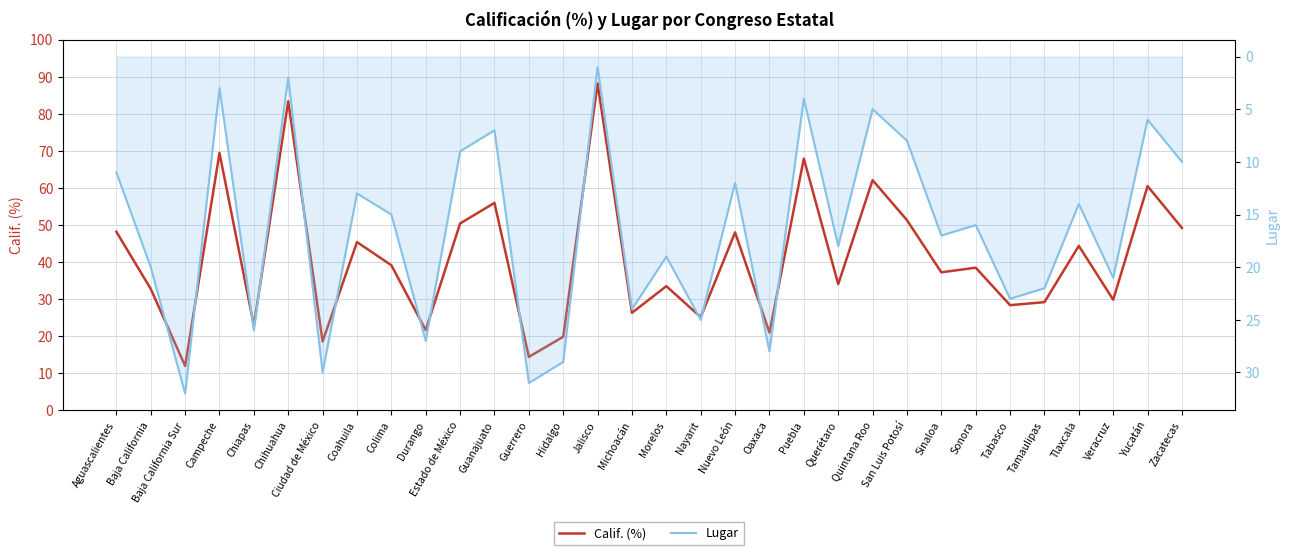

How many data points does each series have?

32